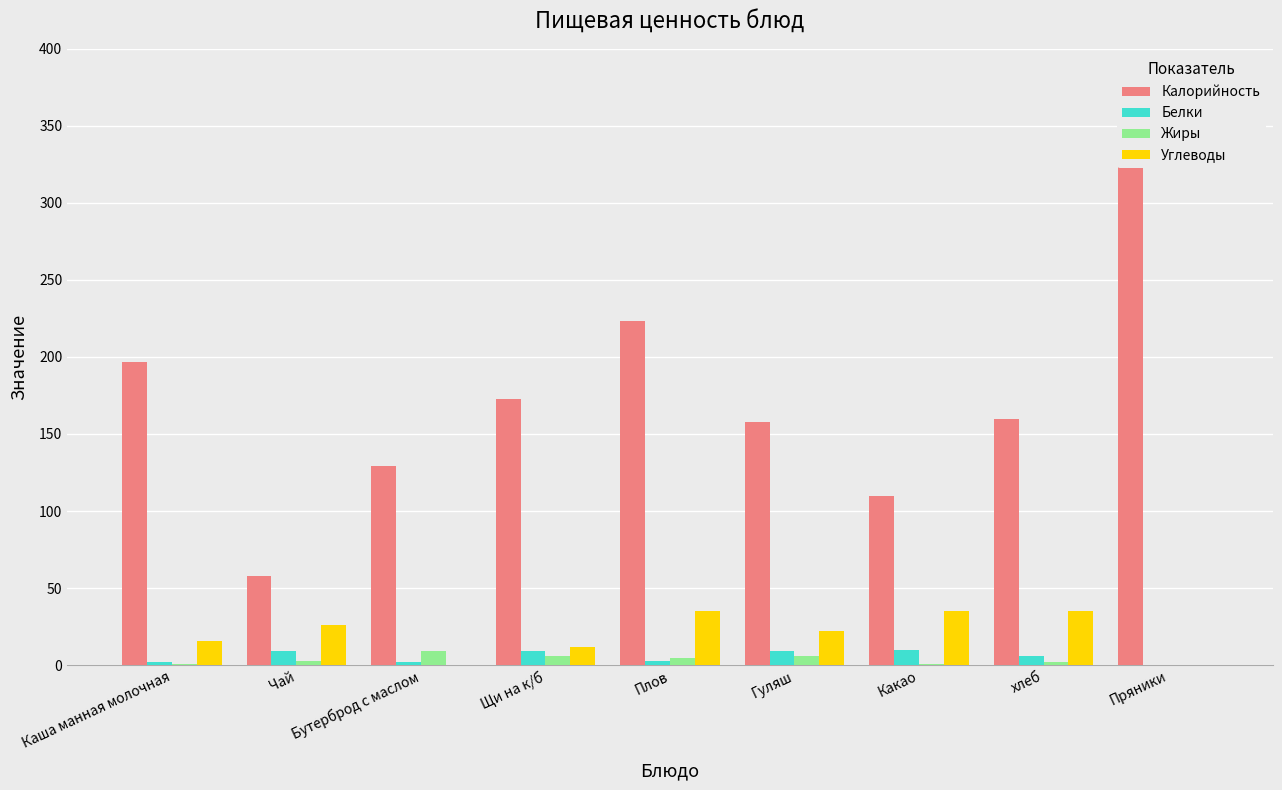

Rank the series by their maximum value, from lowest to highest.

Жиры, Белки, Углеводы, Калорийность